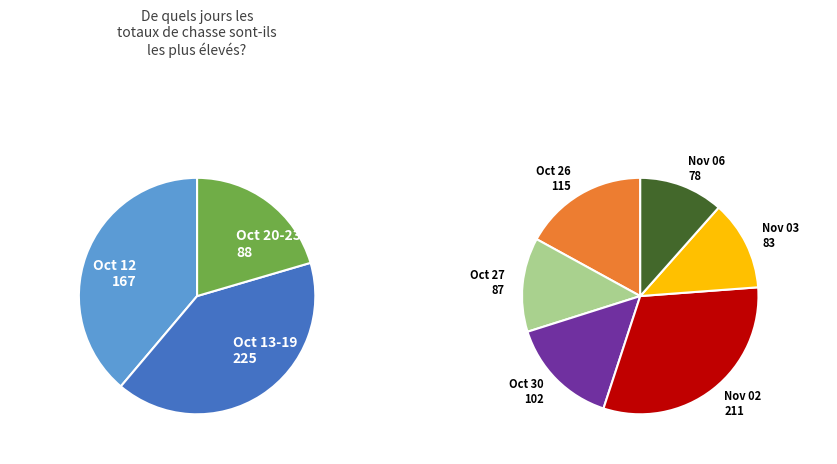

Is there a majority slice in this chart?

No